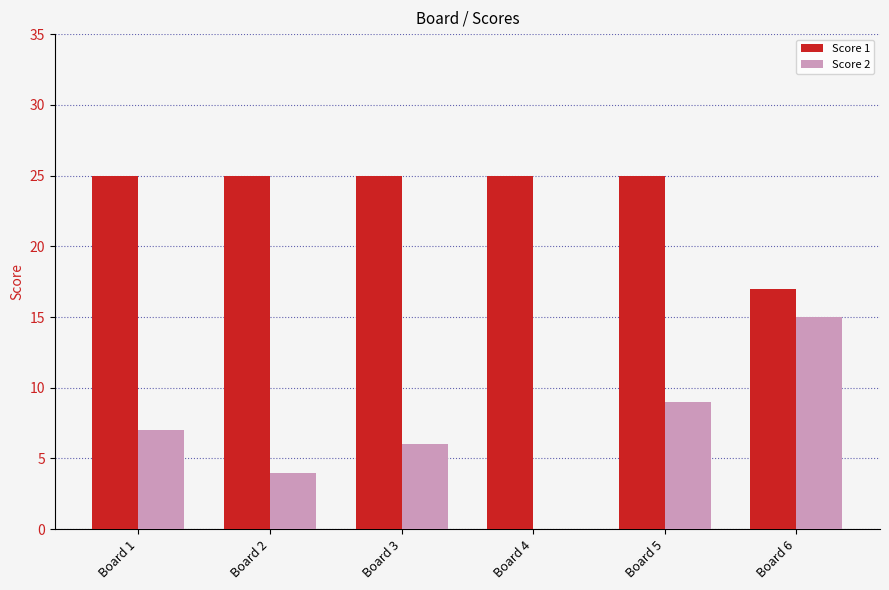

What is the sum of all Score 2 values?

41